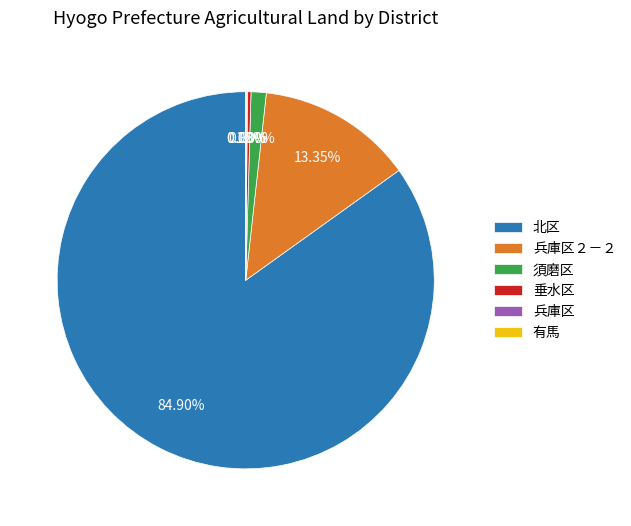

What percentage is the 北区 slice, to the nearest percent?

85%